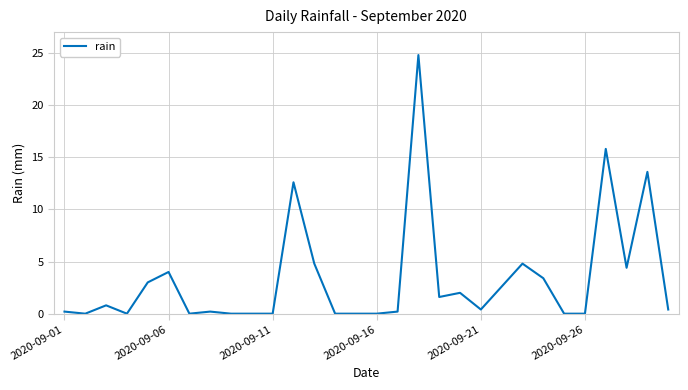

Reading right to left, extract all data points from this chart.

0.4	13.6	4.4	15.8	0.0	0.0	3.4	4.8	2.6	0.4	2.0	1.6	24.8	0.2	0.0	0.0	0.0	4.8	12.6	0.0	0.0	0.0	0.2	0.0	4.0	3.0	0.0	0.8	0.0	0.2